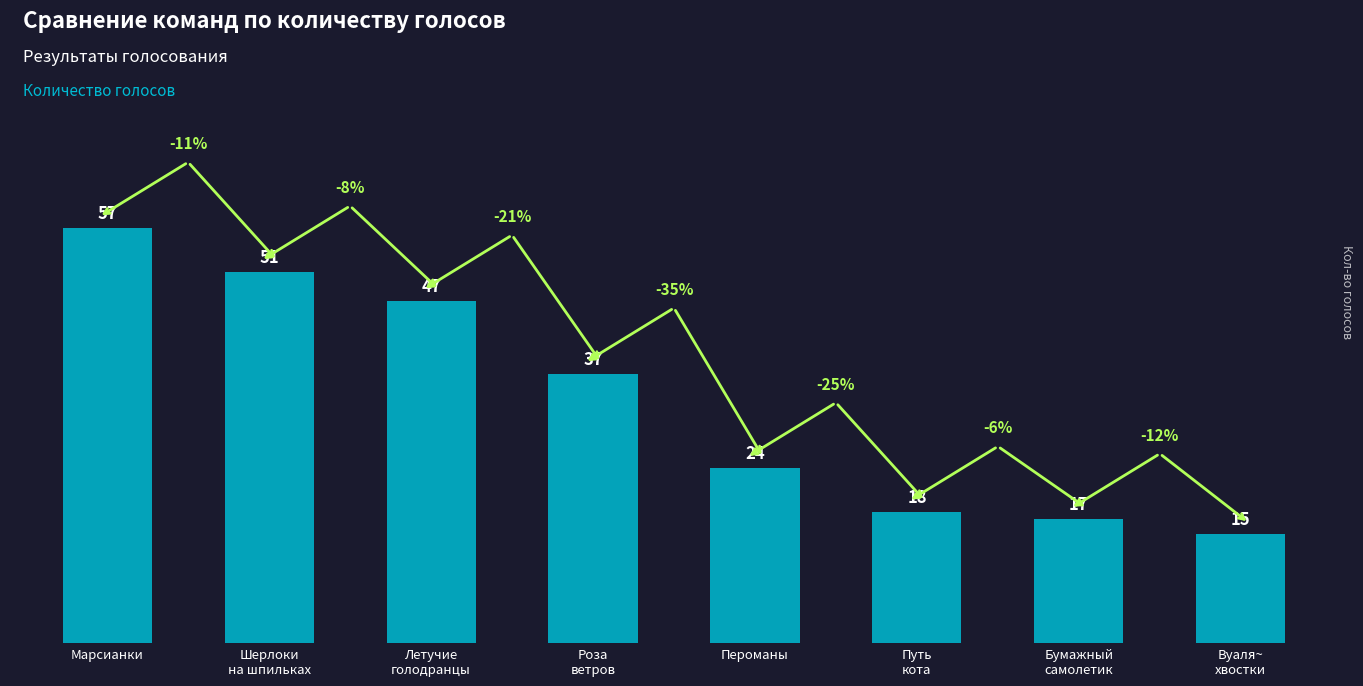

The value at Марсианки is 57. True or false?

True